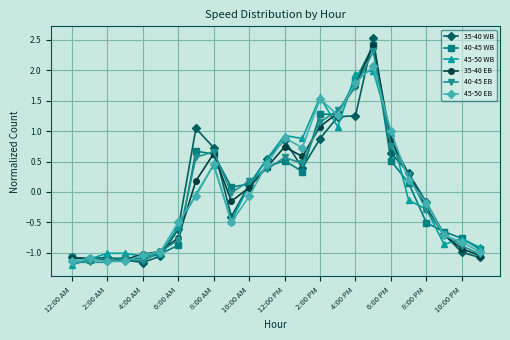

True or false: 35-40 EB and 45-50 EB intersect in this chart.

True